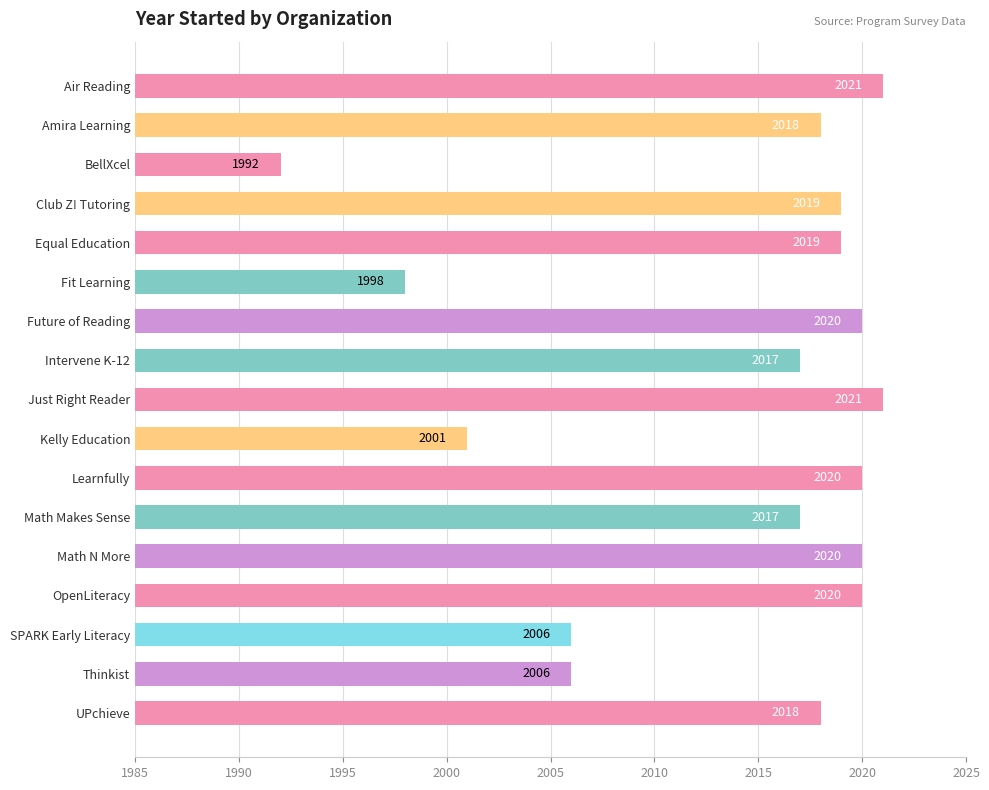

Reading top to bottom, extract all data points from this chart.

2021	2018	1992	2019	2019	1998	2020	2017	2021	2001	2020	2017	2020	2020	2006	2006	2018